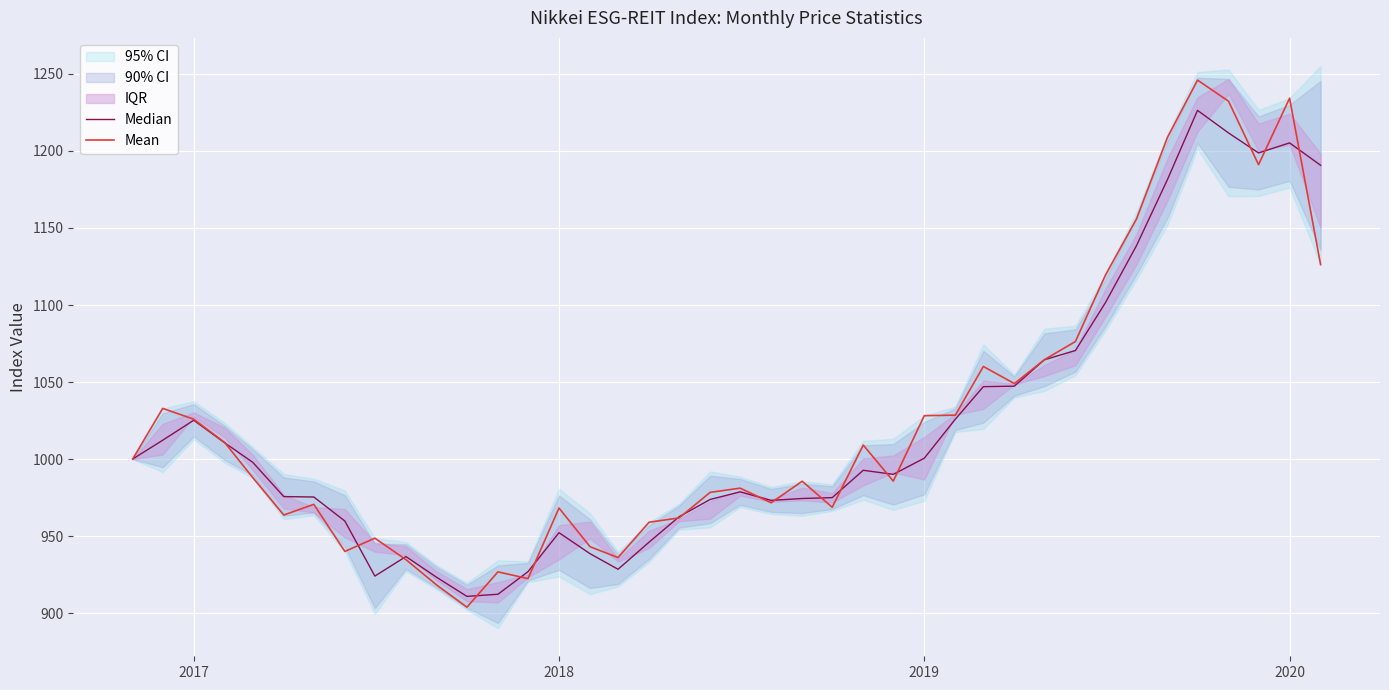

True or false: Mean and Median cross at least once.

True